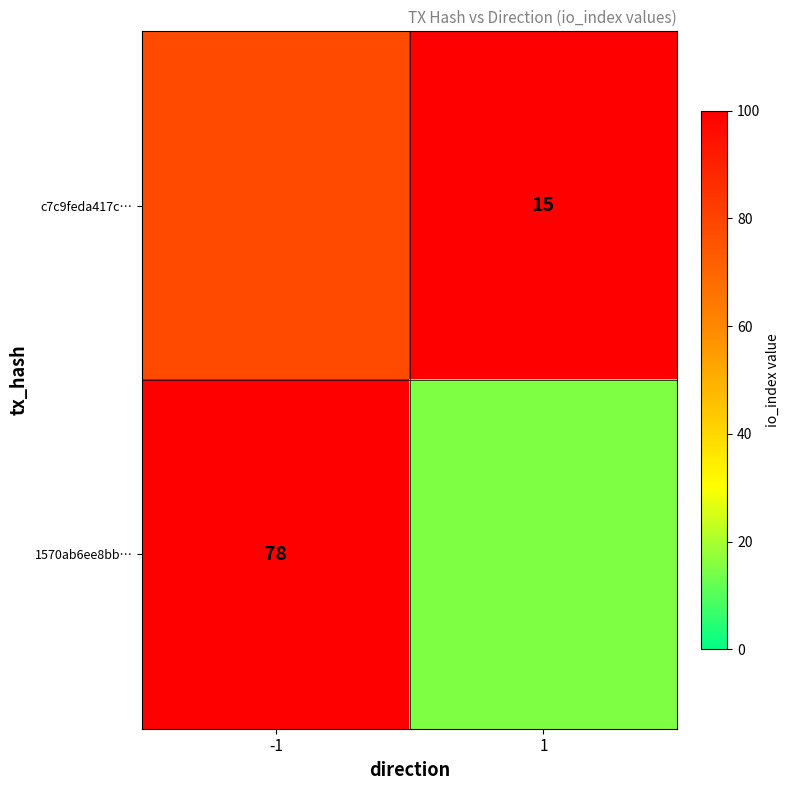

What is the smallest value displayed?

15.0